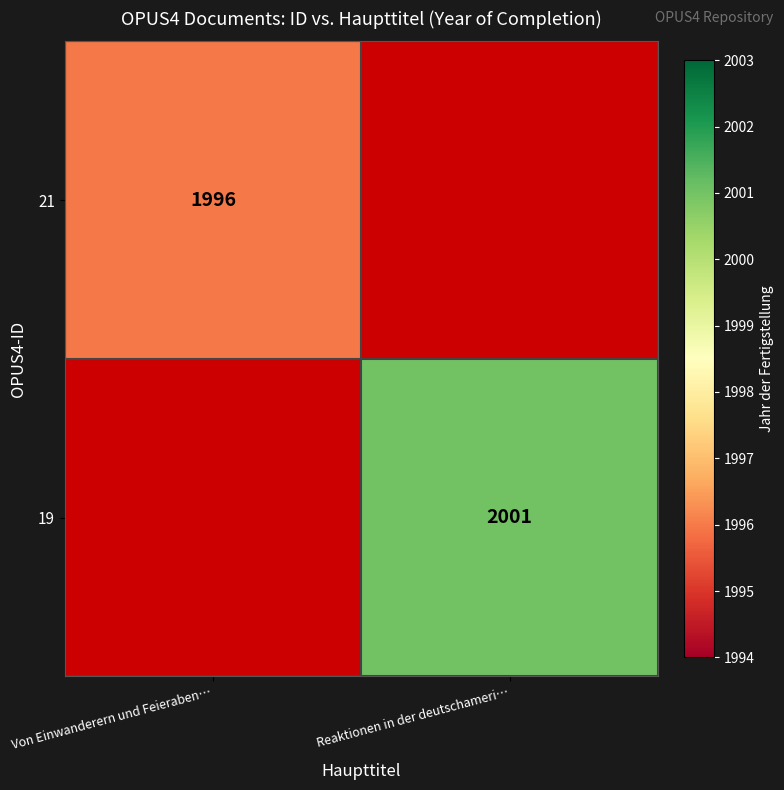

The 21 series shows 1996 at Von Einwanderern und Feieraben…. True or false?

True